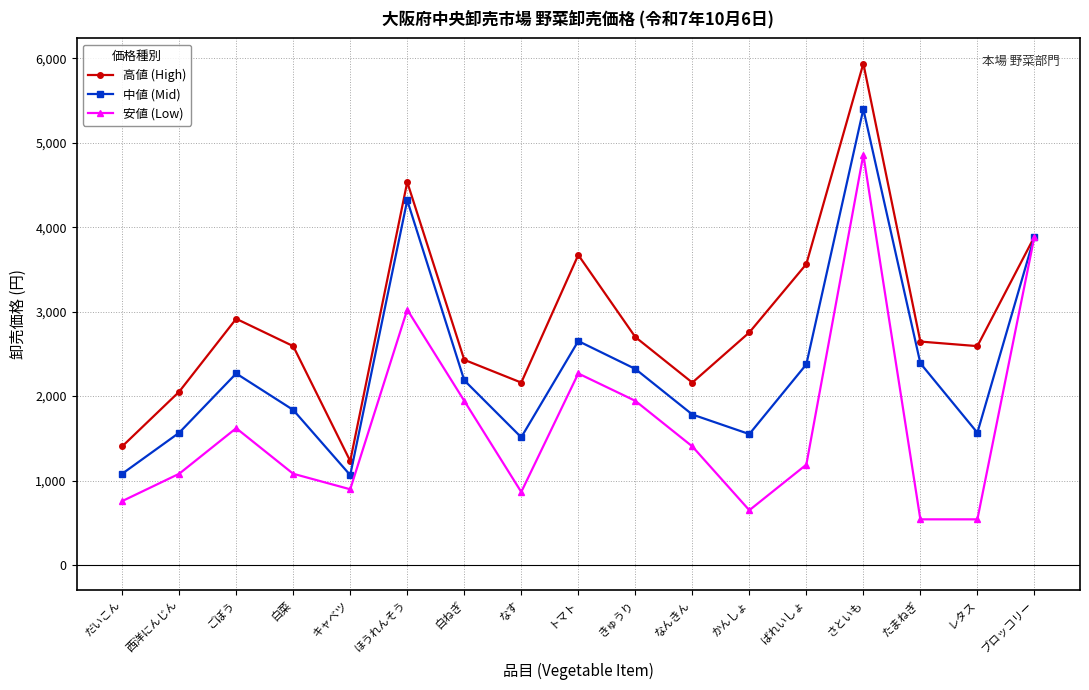

Is it true that 安値 (Low) equals 917 at レタス?

False